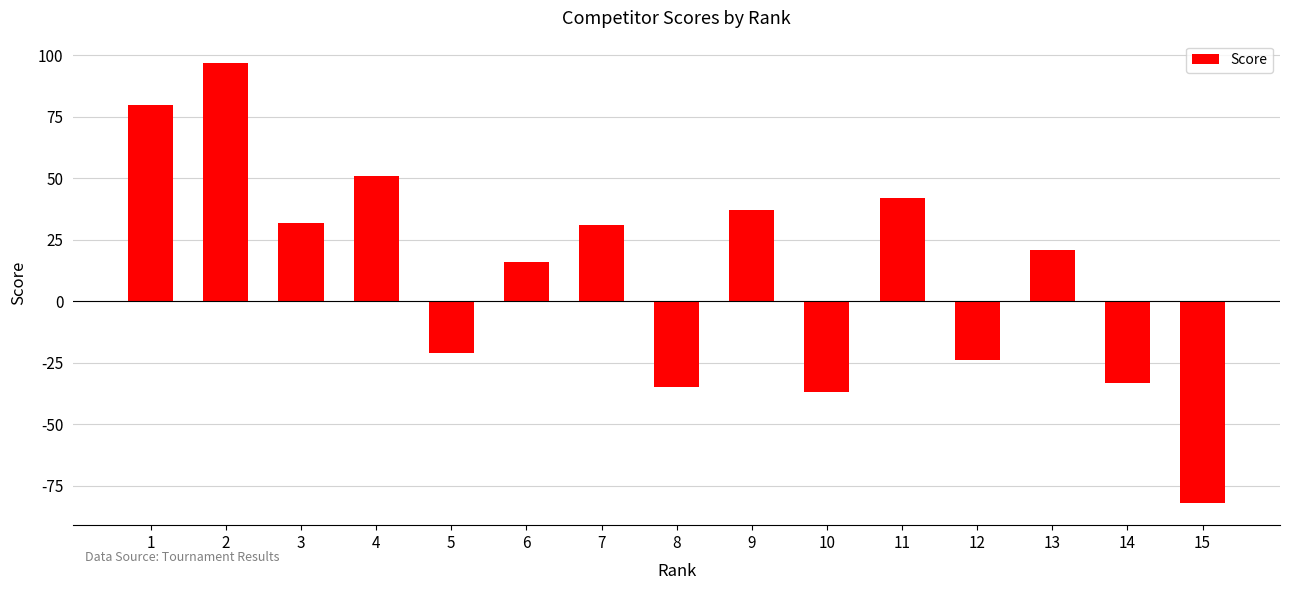

Reading left to right, transcribe all the data shown in this chart.

1=80	2=97	3=32	4=51	5=-21	6=16	7=31	8=-35	9=37	10=-37	11=42	12=-24	13=21	14=-33	15=-82